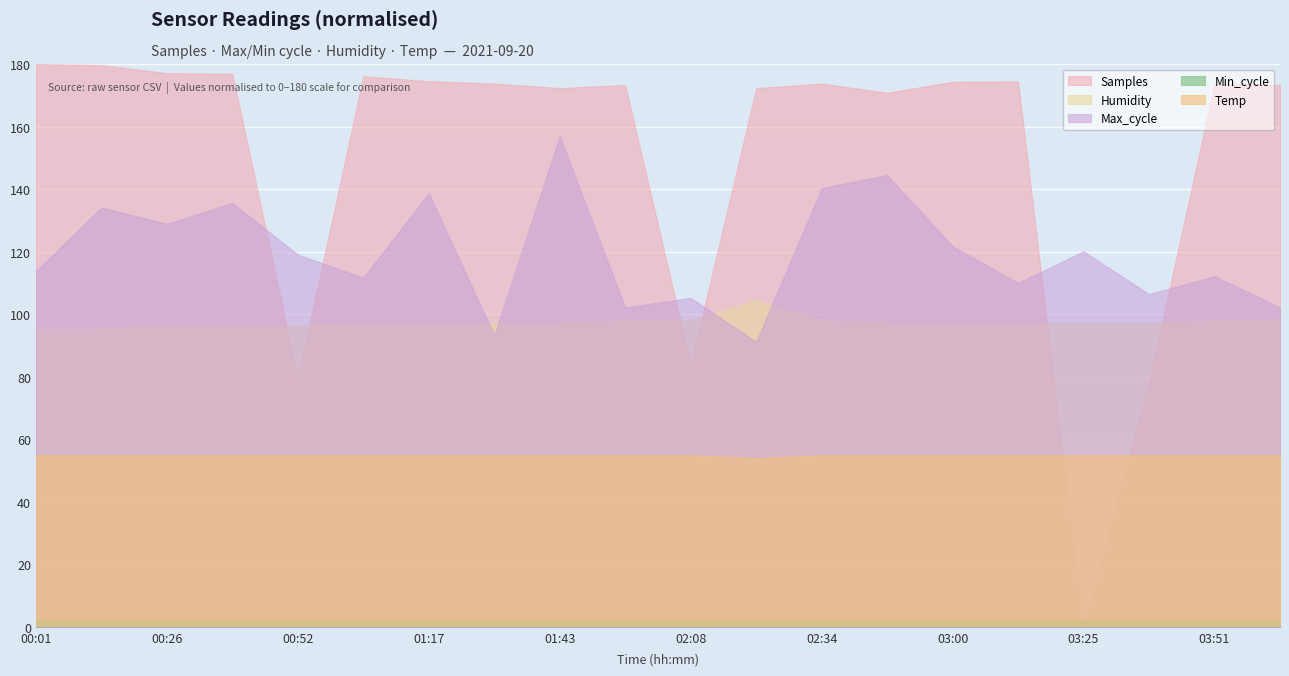

How many data points does each series have?

20